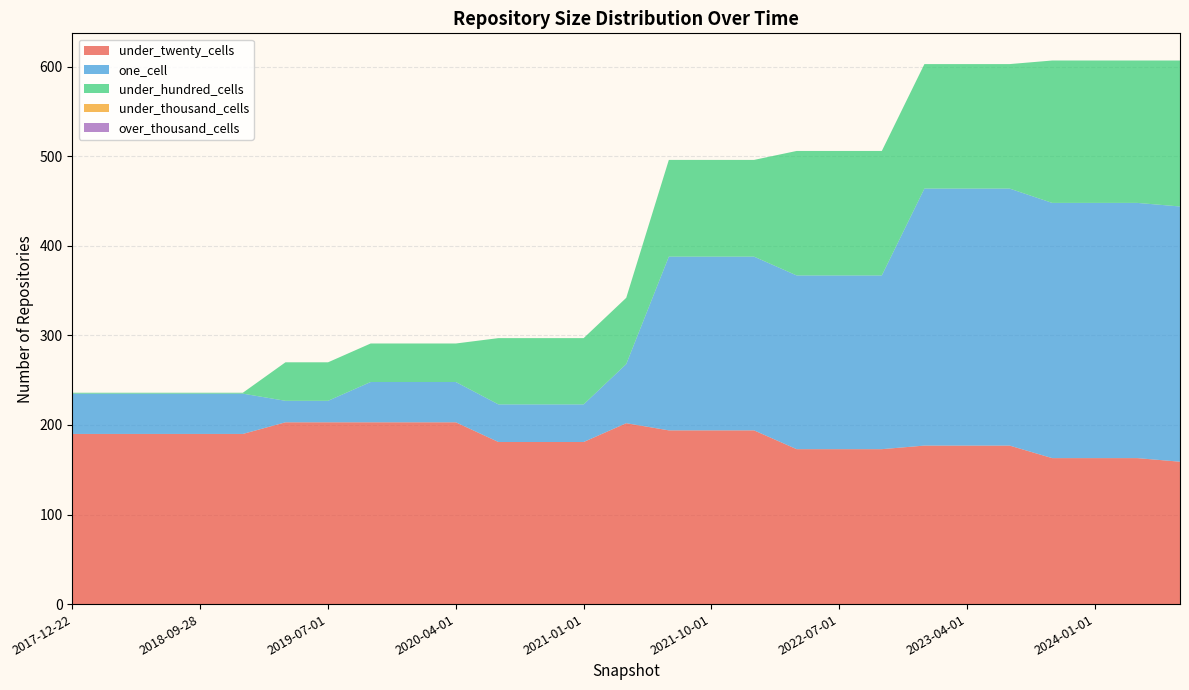

Reading left to right, what are all the values shown in this chart?

under_twenty_cells: 190	190	190	190	190	203	203	203	203	203	181	181	181	202	194	194	194	173	173	173	177	177	177	163	163	163	159
one_cell: 45	45	45	45	45	24	24	45	45	45	42	42	42	66	194	194	194	194	194	194	287	287	287	285	285	285	285
under_hundred_cells: 1	1	1	1	1	43	43	43	43	43	74	74	74	74	108	108	108	139	139	139	139	139	139	159	159	159	163
under_thousand_cells: 0	0	0	0	0	0	0	0	0	0	0	0	0	0	0	0	0	0	0	0	0	0	0	0	0	0	0
over_thousand_cells: 0	0	0	0	0	0	0	0	0	0	0	0	0	0	0	0	0	0	0	0	0	0	0	0	0	0	0